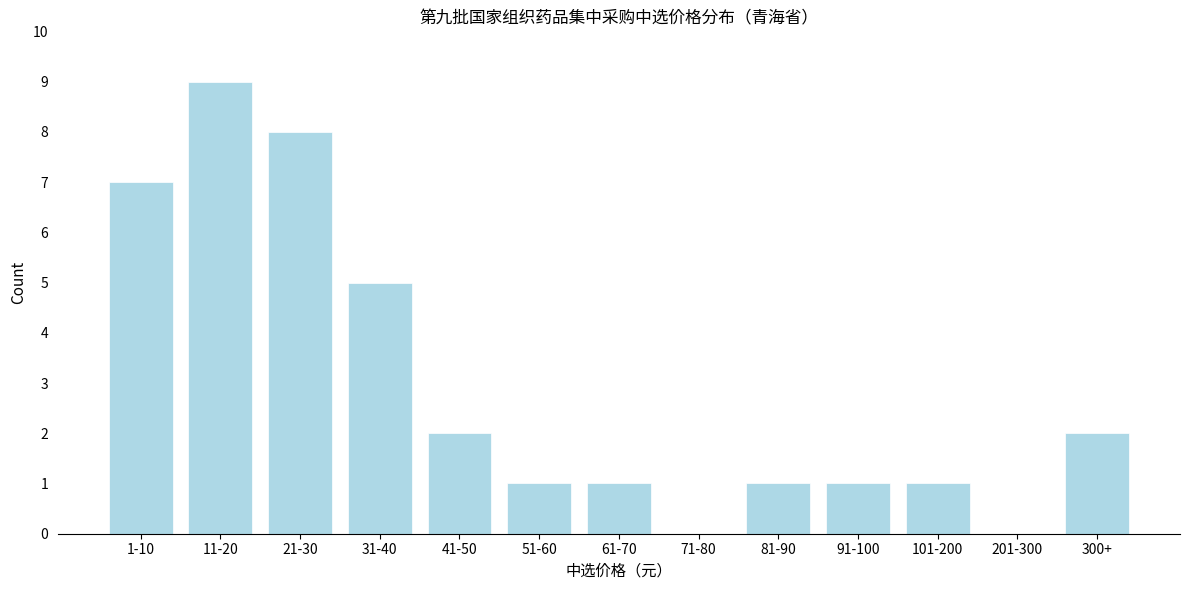

Reading left to right, transcribe all the data shown in this chart.

1-10=7	11-20=9	21-30=8	31-40=5	41-50=2	51-60=1	61-70=1	71-80=0	81-90=1	91-100=1	101-200=1	201-300=0	300+=2